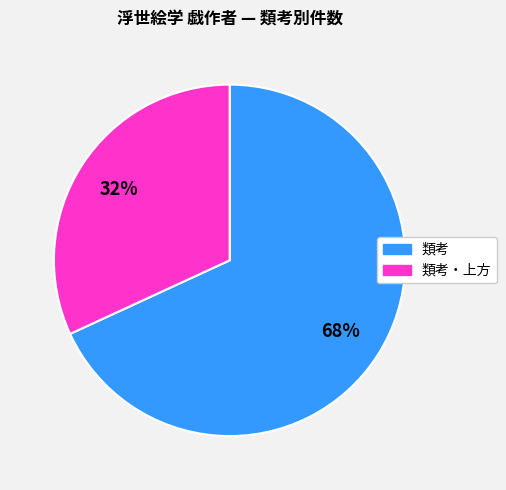

Does any single category account for the majority?

Yes